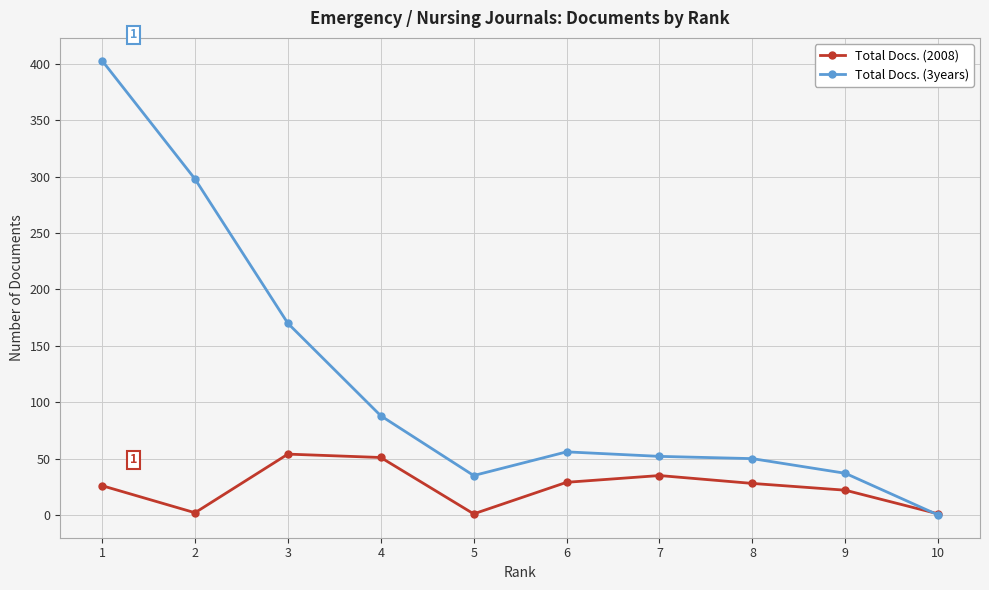

True or false: Total Docs. (3years) has more than 0 points higher than both neighbors.

True